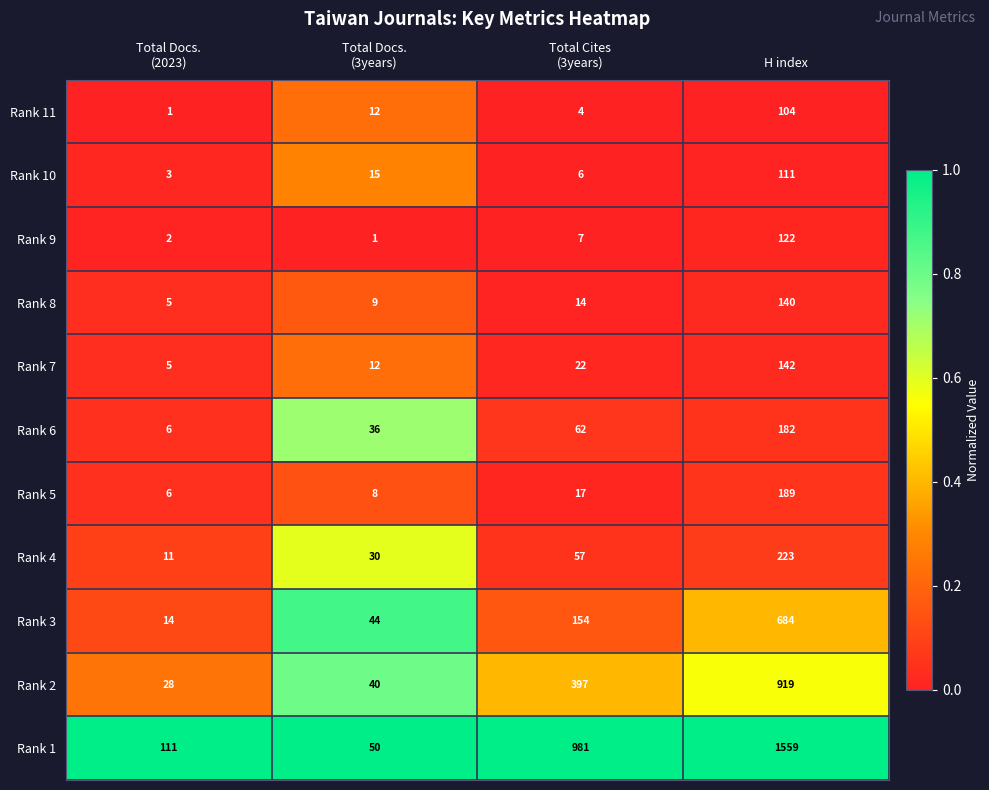

Which label corresponds to the largest value in the chart?

H index